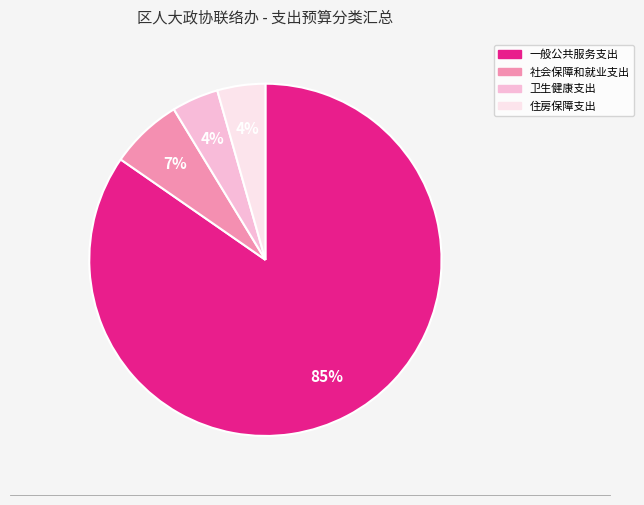

What is the ratio of the value at 社会保障和就业支出 to the value at 一般公共服务支出?

0.1